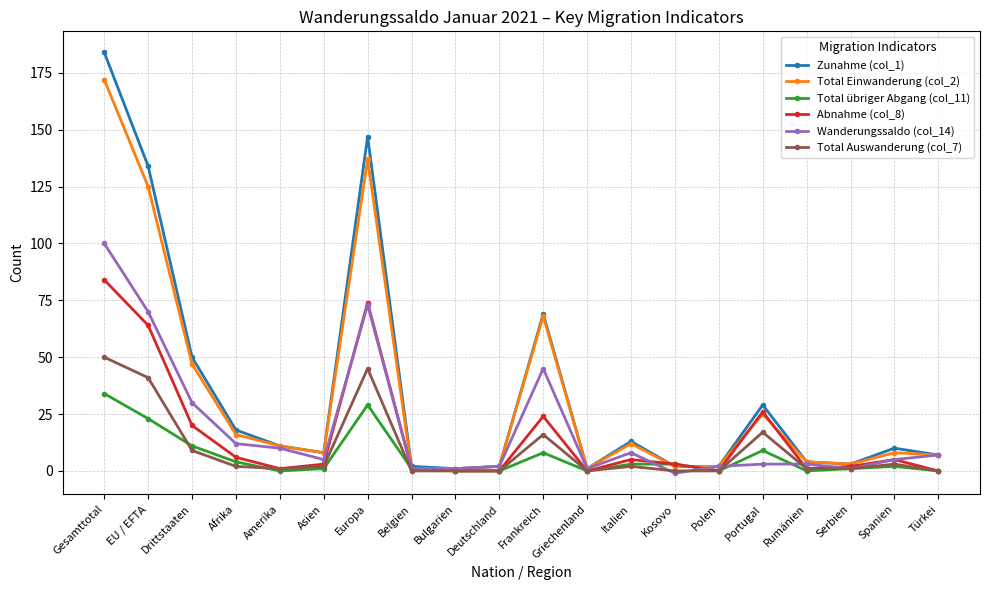

What is the difference between the maximum and minimum values in the Total übriger Abgang (col_11) series?

34